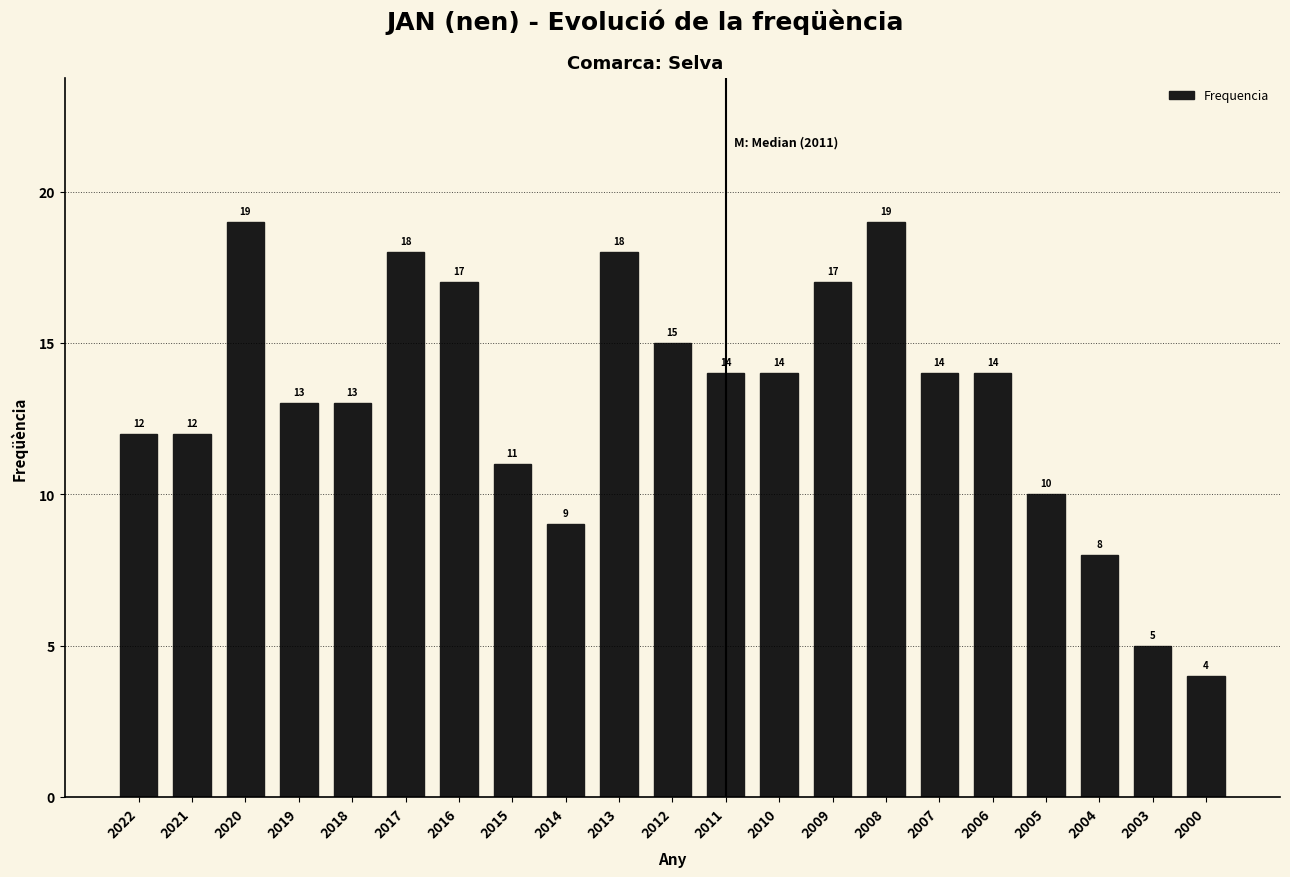

Reading left to right, transcribe all the data shown in this chart.

12	12	19	13	13	18	17	11	9	18	15	14	14	17	19	14	14	10	8	5	4